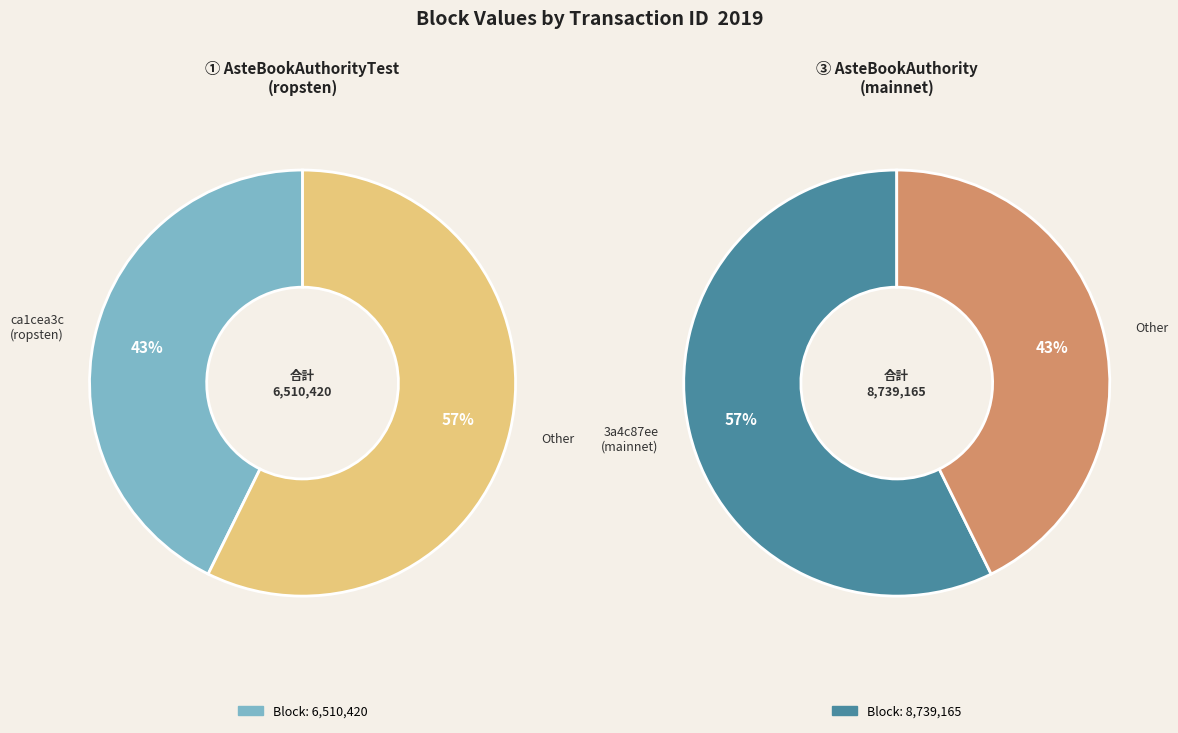

True or false: 3a4c87ee-ee74-11e9-b790-ca06f09d33b7 accounts for 71% of the total.

False